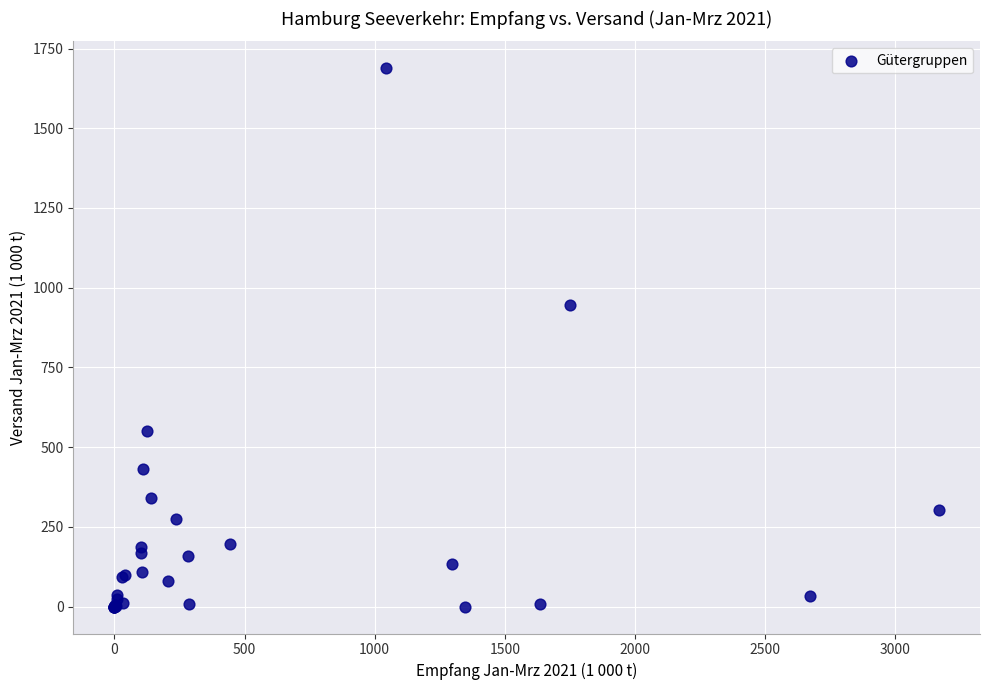

What Y value in the scatter plot is closest to 844?

945.8